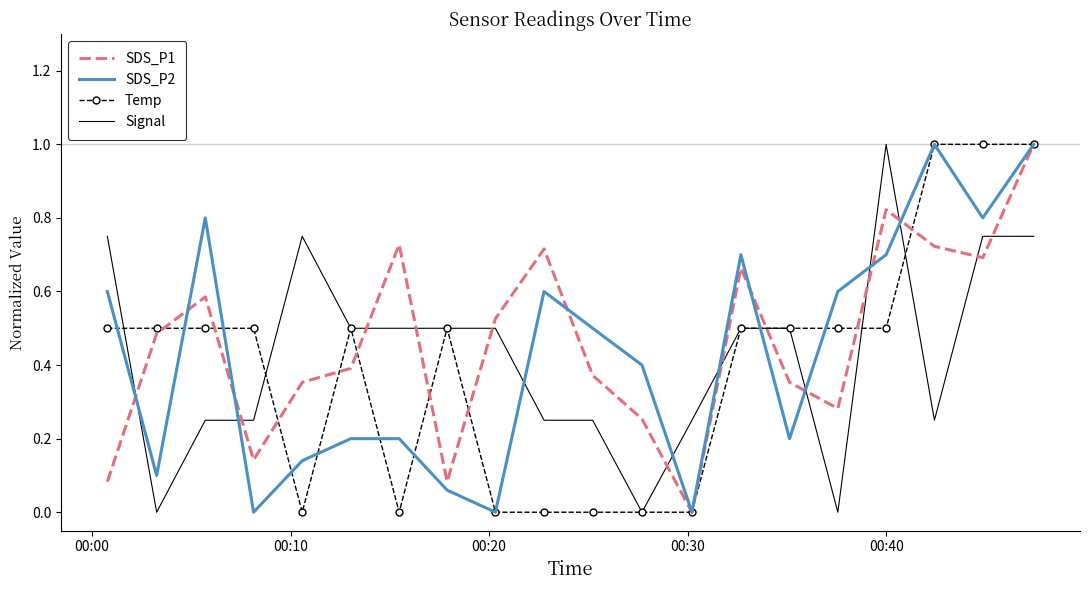

How many times do SDS_P2 and Signal cross each other?

9